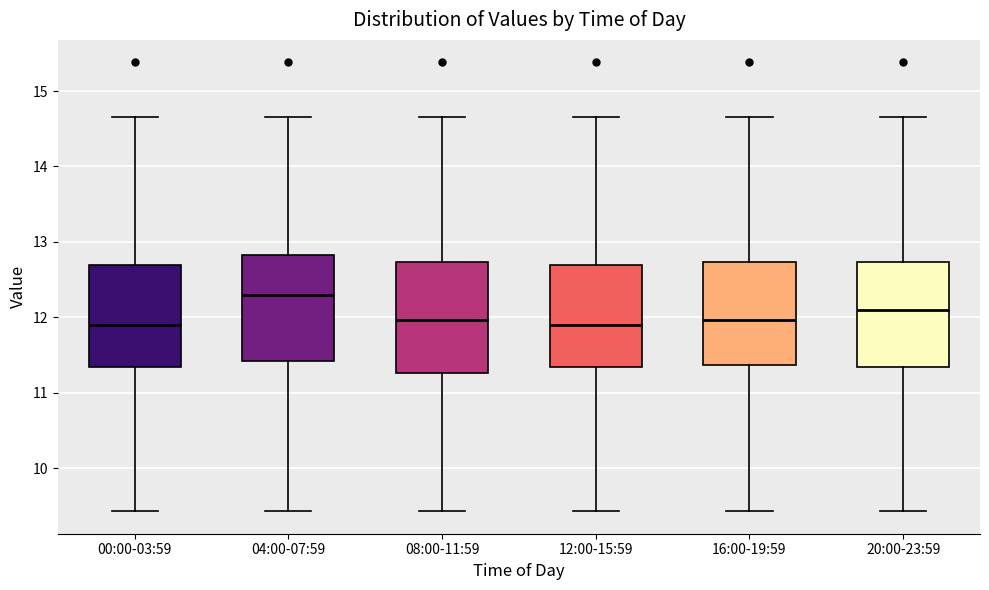

Reading left to right, transcribe this box plot: for each box, give where its median line is, the range the box spans, and where its two whiskers end, as read against the y-axis. The values are not printed on the chart, so give them approximately, as read against the axis.

00:00-03:59: median 11.9, box 11.3 to 12.7, whiskers 9.4 to 14.7
04:00-07:59: median 12.3, box 11.4 to 12.8, whiskers 9.4 to 14.7
08:00-11:59: median 12.0, box 11.3 to 12.7, whiskers 9.4 to 14.7
12:00-15:59: median 11.9, box 11.3 to 12.7, whiskers 9.4 to 14.7
16:00-19:59: median 12.0, box 11.4 to 12.7, whiskers 9.4 to 14.7
20:00-23:59: median 12.1, box 11.3 to 12.7, whiskers 9.4 to 14.7